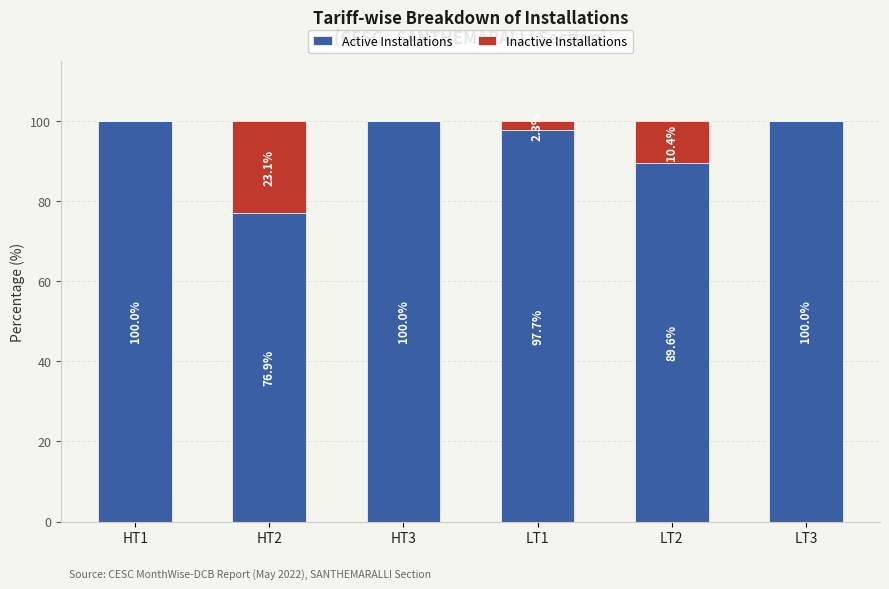

True or false: Active Installations has a value of 100.0 at HT3.

True